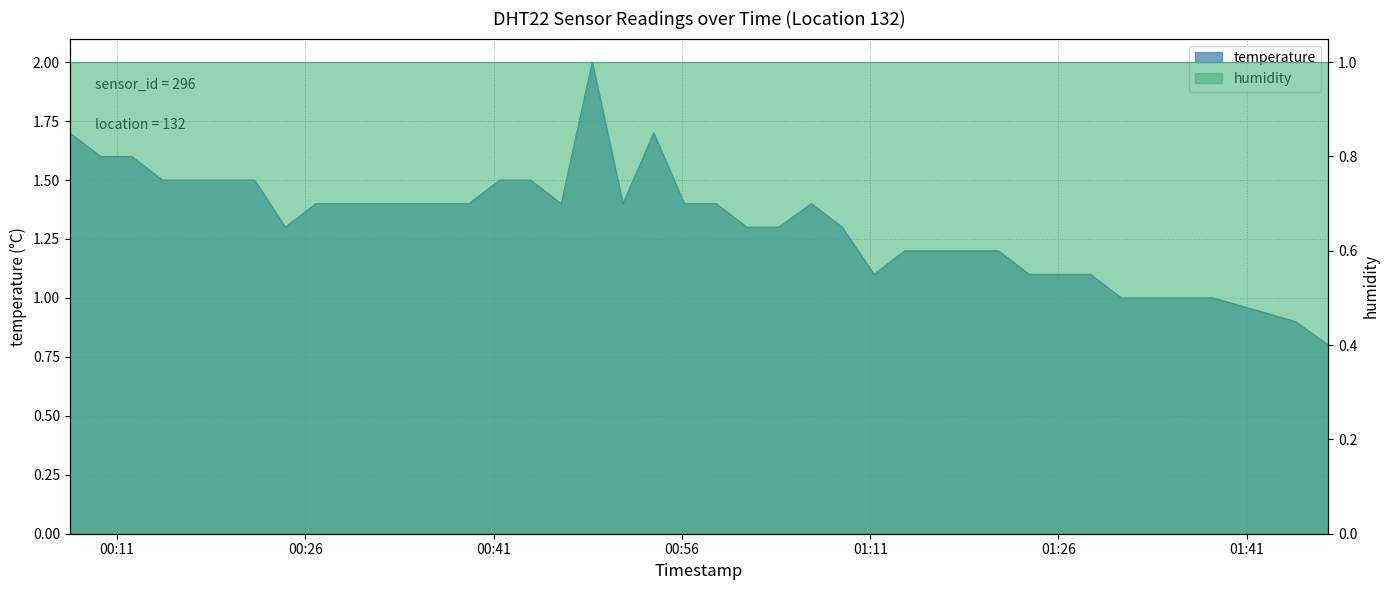

Which label corresponds to the smallest value in the chart?

2023-03-02T01:47:30